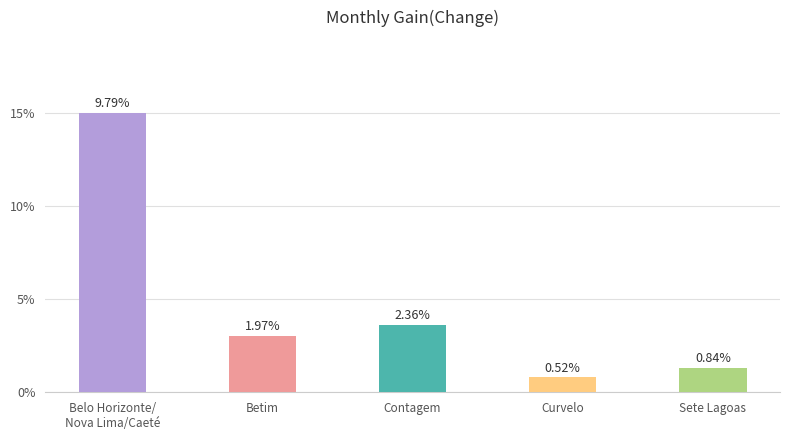

Where does the data first go above 1507779?

Belo Horizonte/
Nova Lima/Caeté